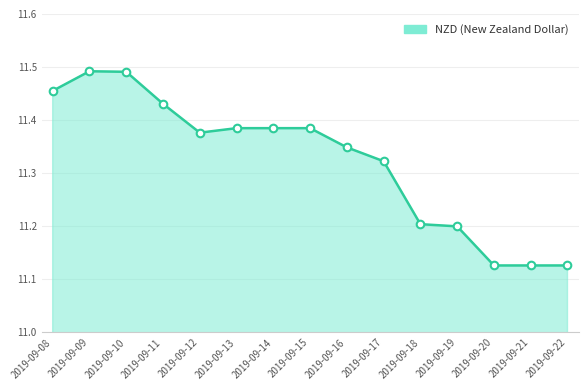

What is the change in value from 2019-09-09 to 2019-09-20?

-0.4